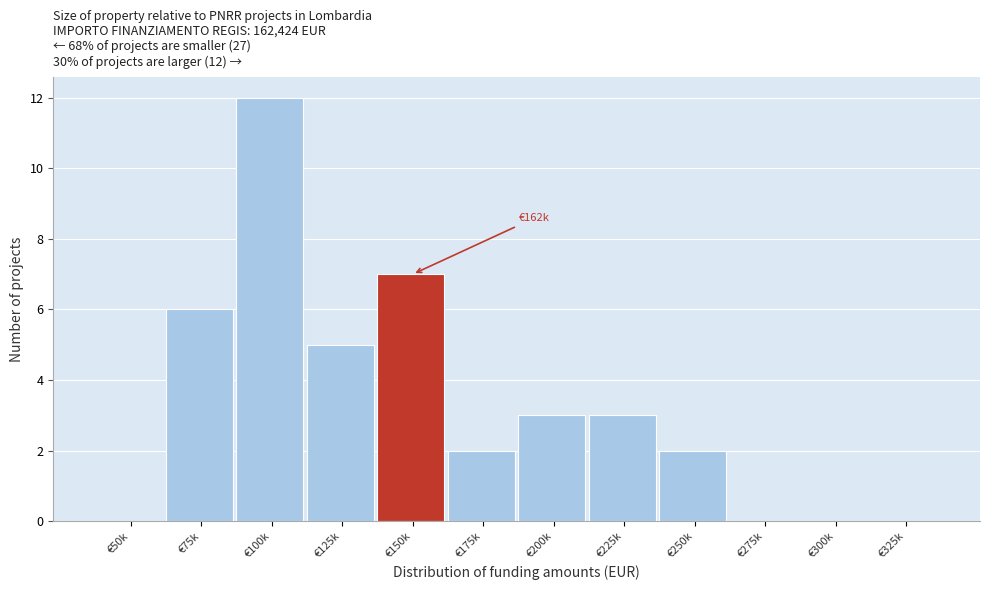

Reading left to right, list all the values displayed in this chart.

€50k=0	€75k=6	€100k=12	€125k=5	€150k=7	€175k=2	€200k=3	€225k=3	€250k=2	€275k=0	€300k=0	€325k=0